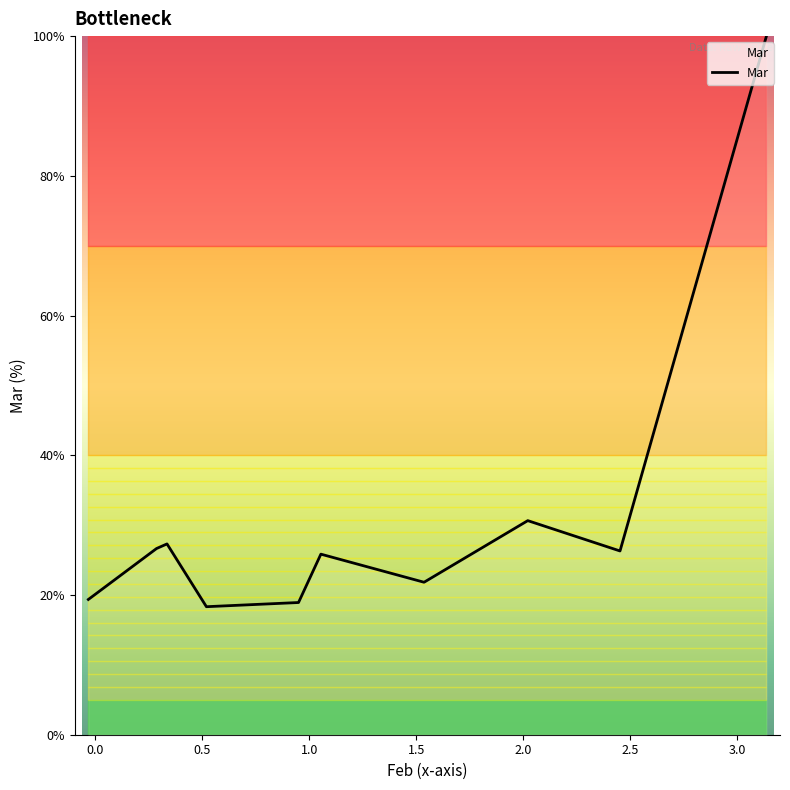

What is the smallest value displayed?

18.3